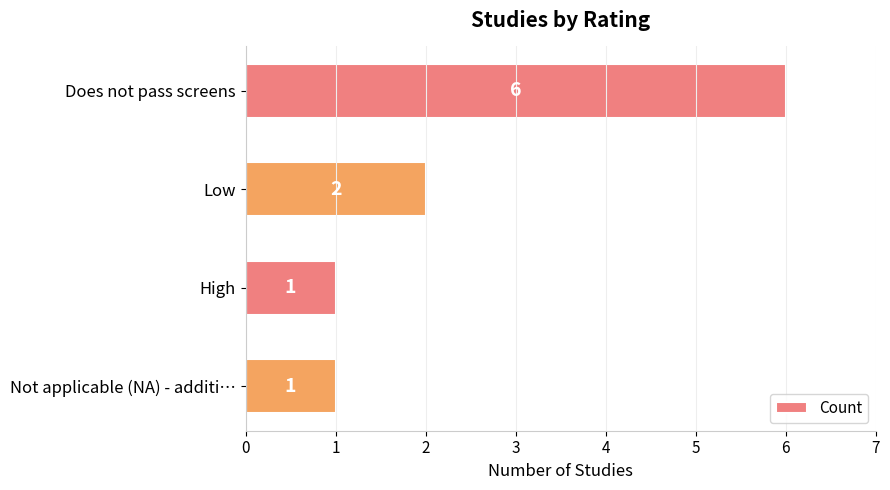

What is the sum of all values?

10